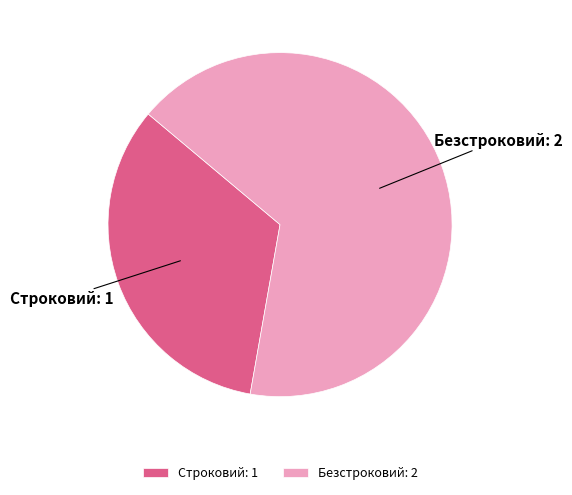

Is the sum of Строковий and Безстроковий greater than half?

Yes